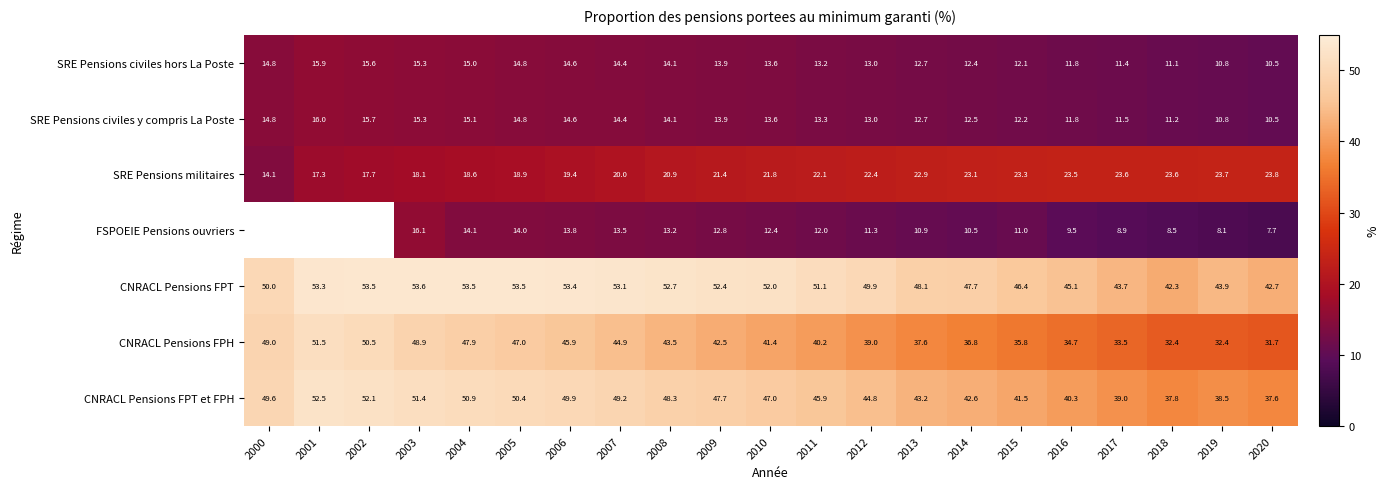

Is the value of CNRACL Pensions FPH at 2009 greater than the value of SRE Pensions militaires at 2002?

Yes